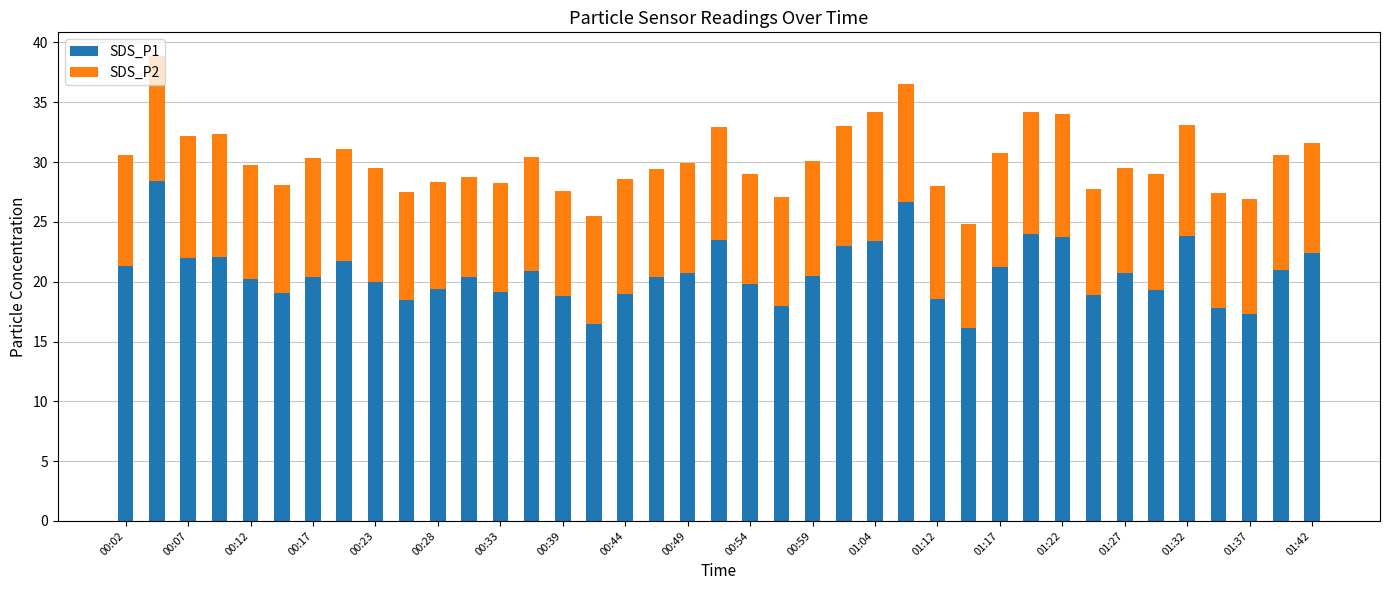

What is the highest value of the SDS_P1 series?

28.4